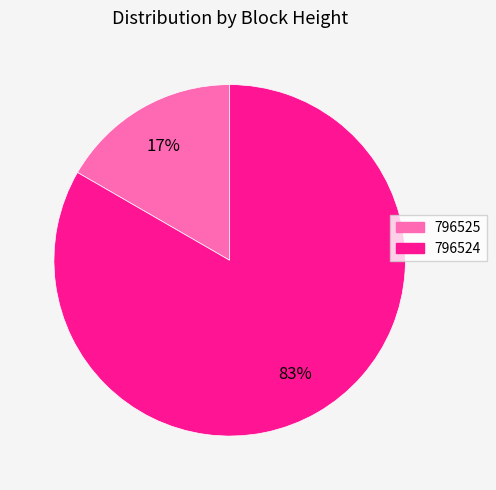

True or false: 796524 accounts for 83% of the total.

True